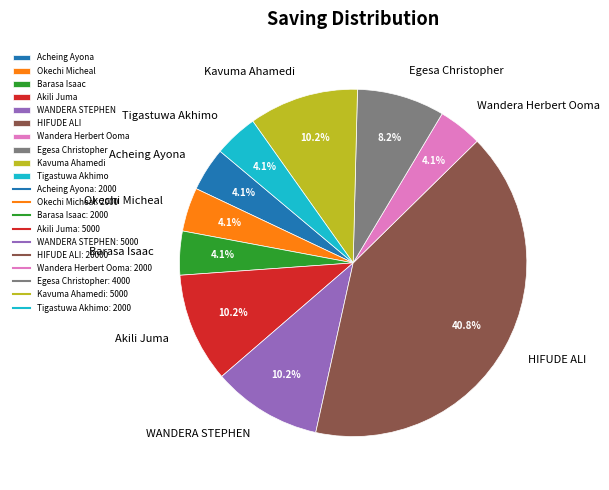

Does Barasa Isaac account for over 50% of the chart?

No